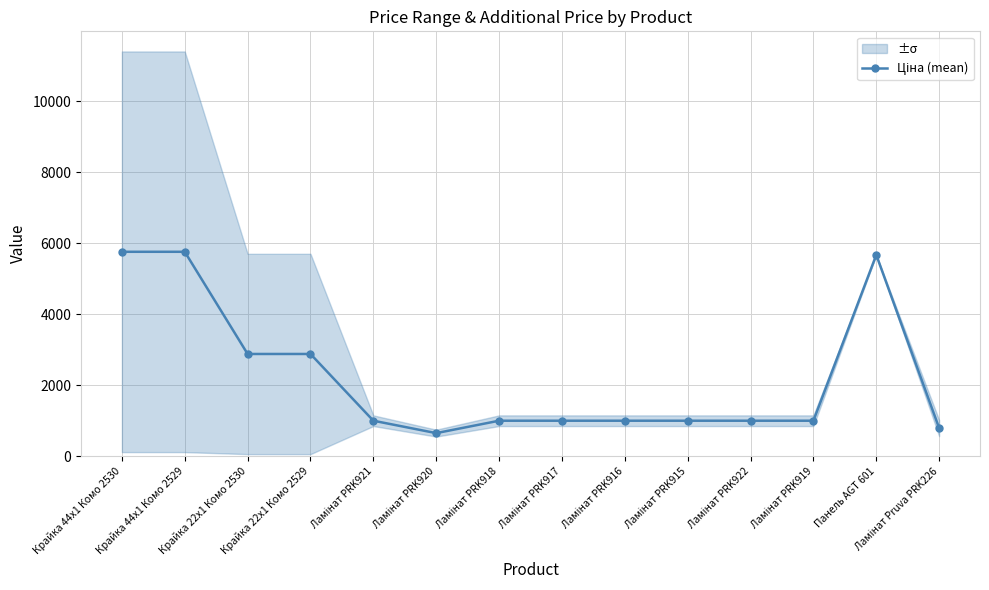

The chart shows a value of 1793.8 at Ламінат PRK922. True or false?

False